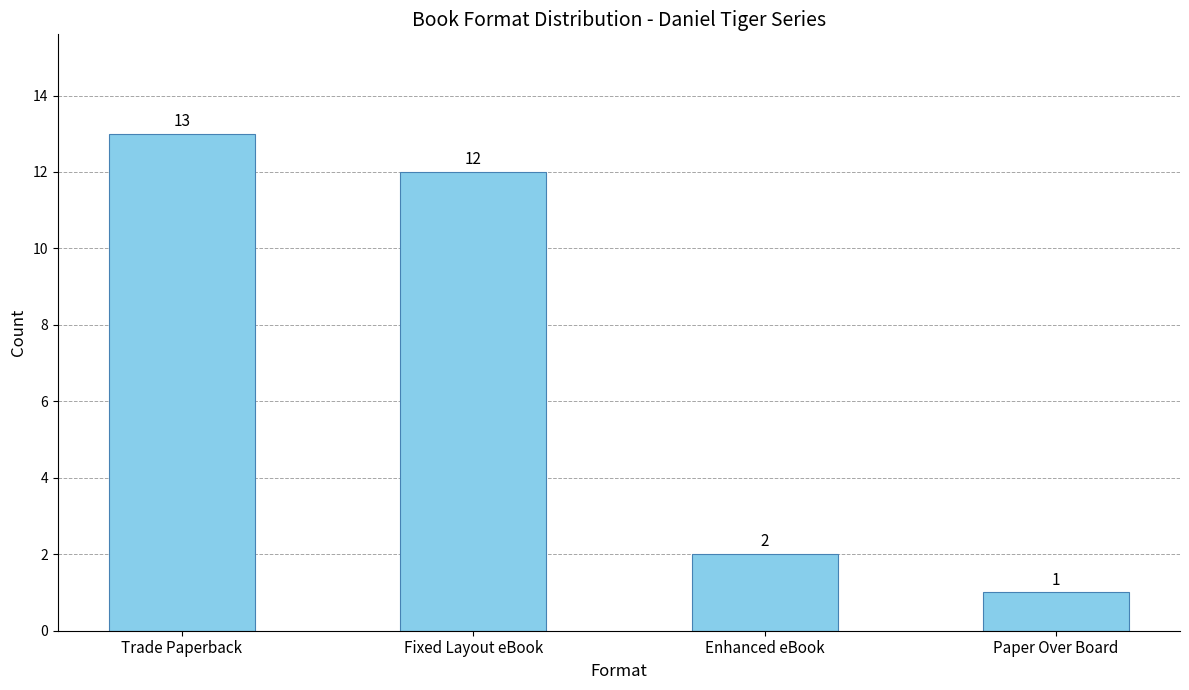

Does the chart contain any negative values?

No